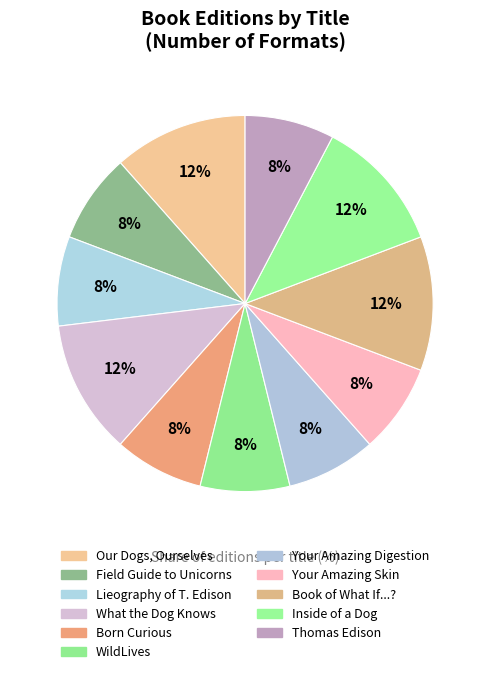

How many segments does this pie chart have?

11